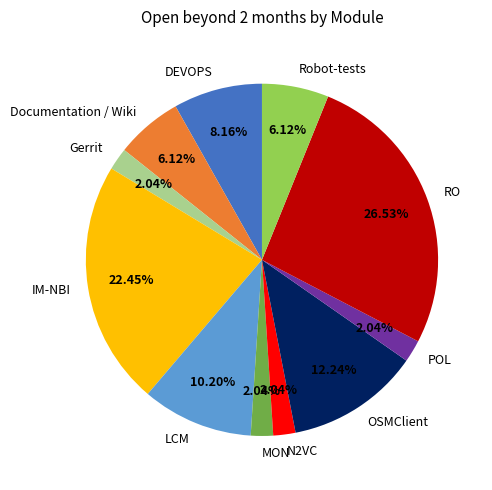

Which slice is the largest?

RO